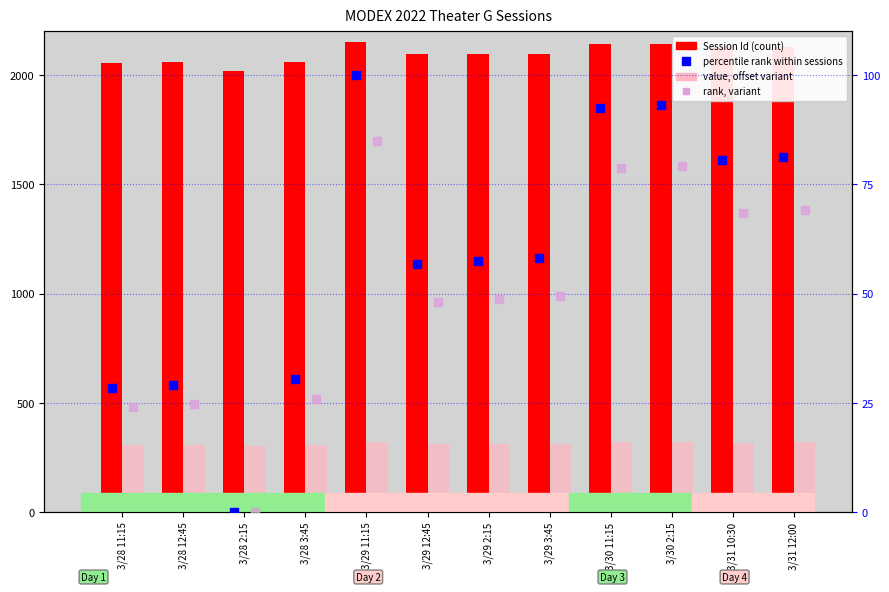

Is the value of value, offset variant at 3/29 3:45 greater than the value of Session Id at 3/30 11:15?

No